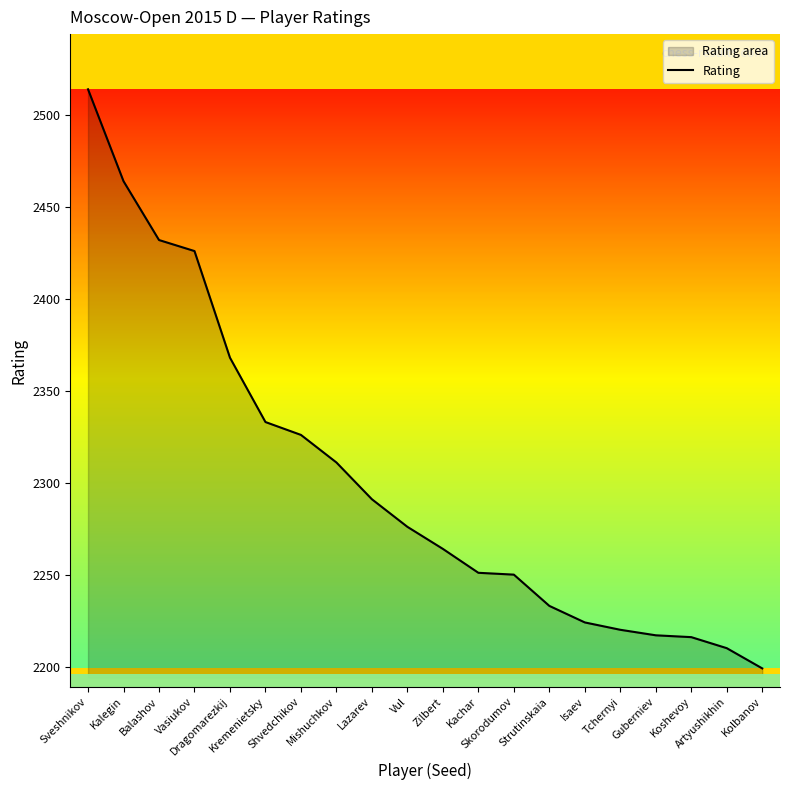

What is the change in value from Shvedchikov to Mishuchkov?

-15